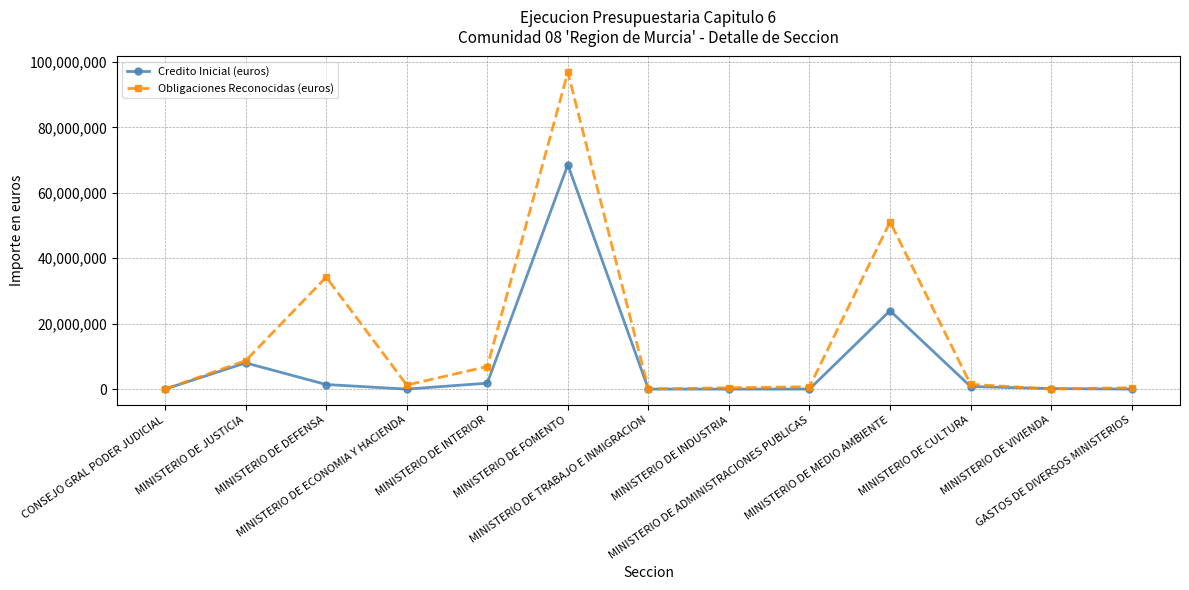

What is the value of the Obligaciones Reconocidas (euros) point at the 1st from the left?

3014.8